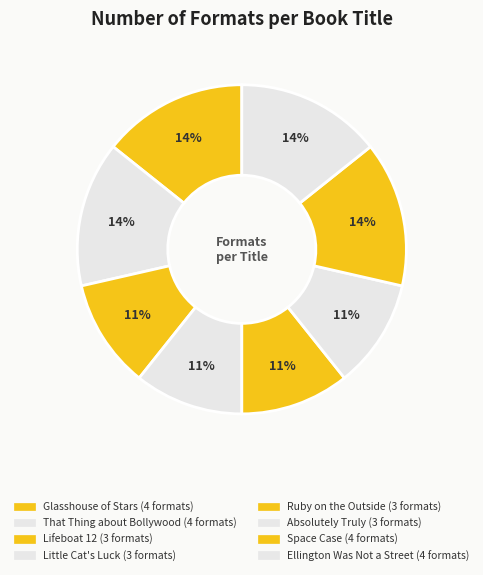

How many segments does this pie chart have?

8